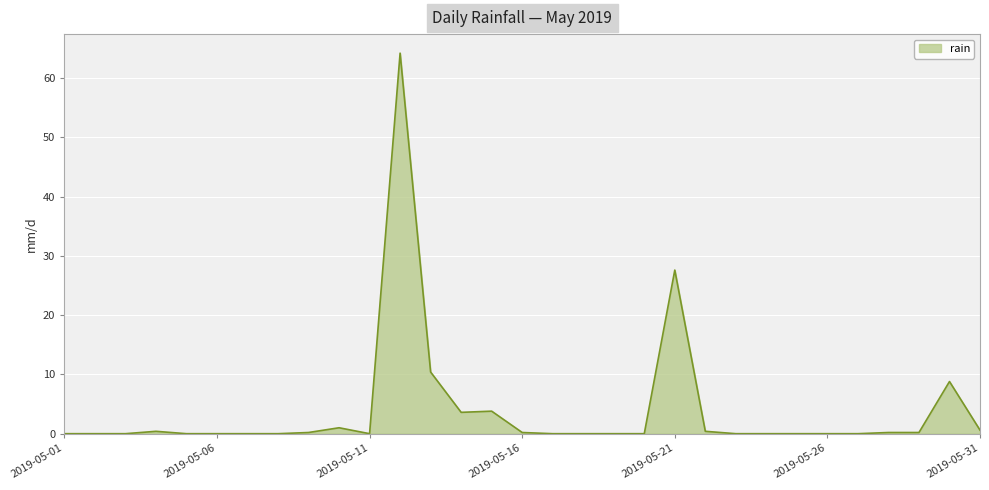

What is the difference between the maximum and minimum values?

64.2